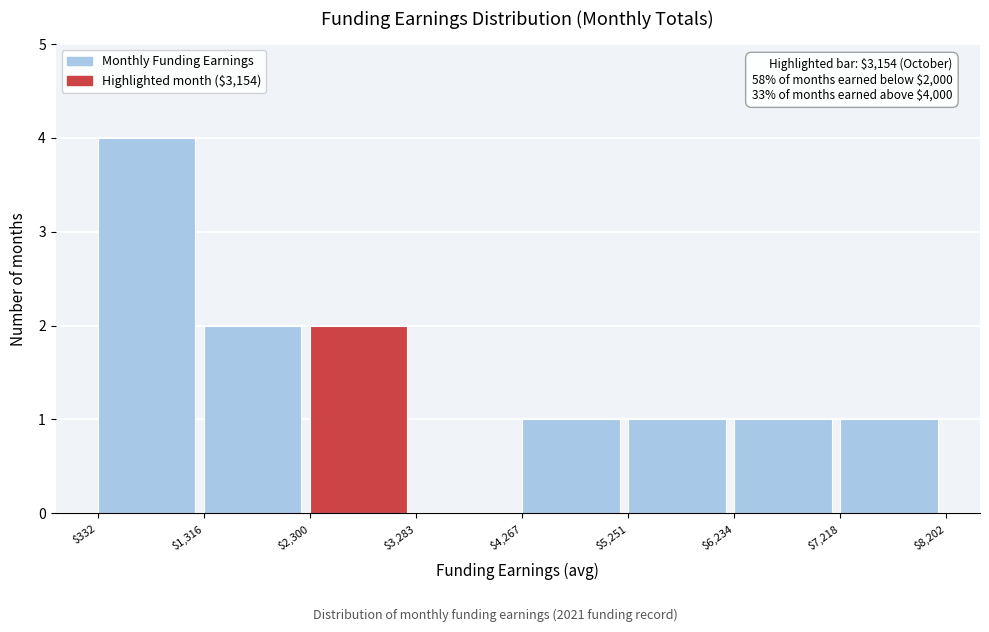

Over which range of the x-axis is the bar tallest?

$332 to $1,316